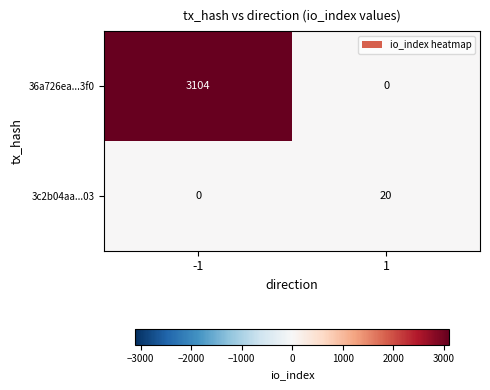

What is the maximum value shown in the chart?

3104